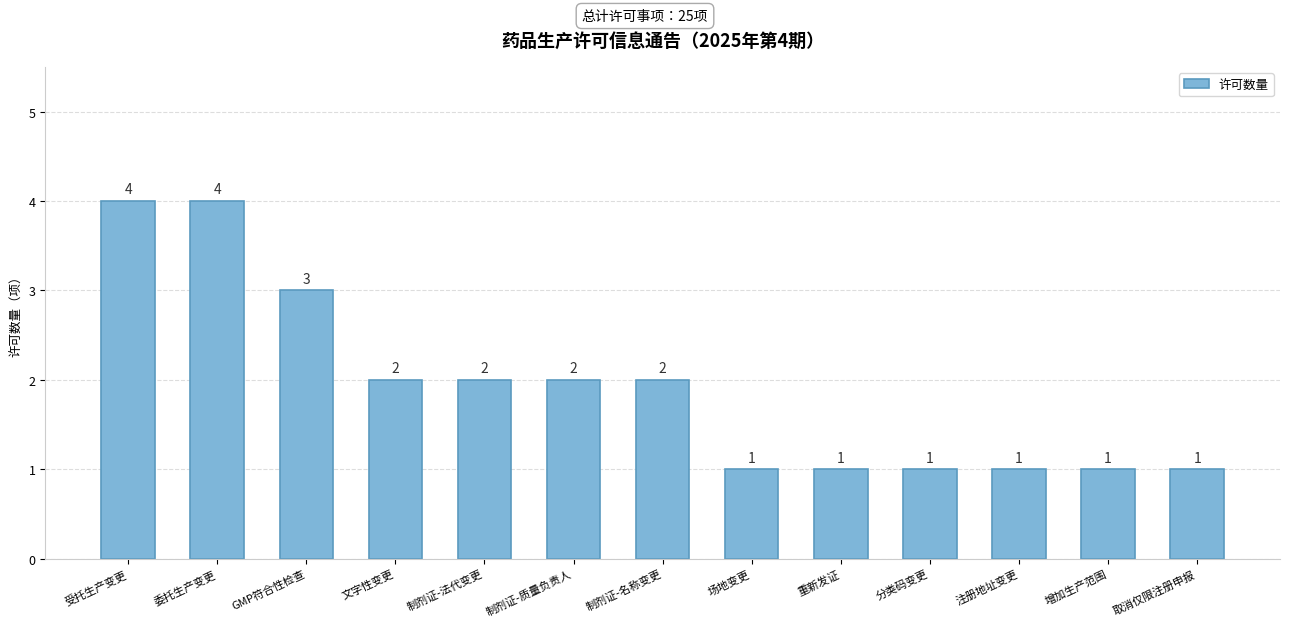

What is the maximum value shown in the chart?

4